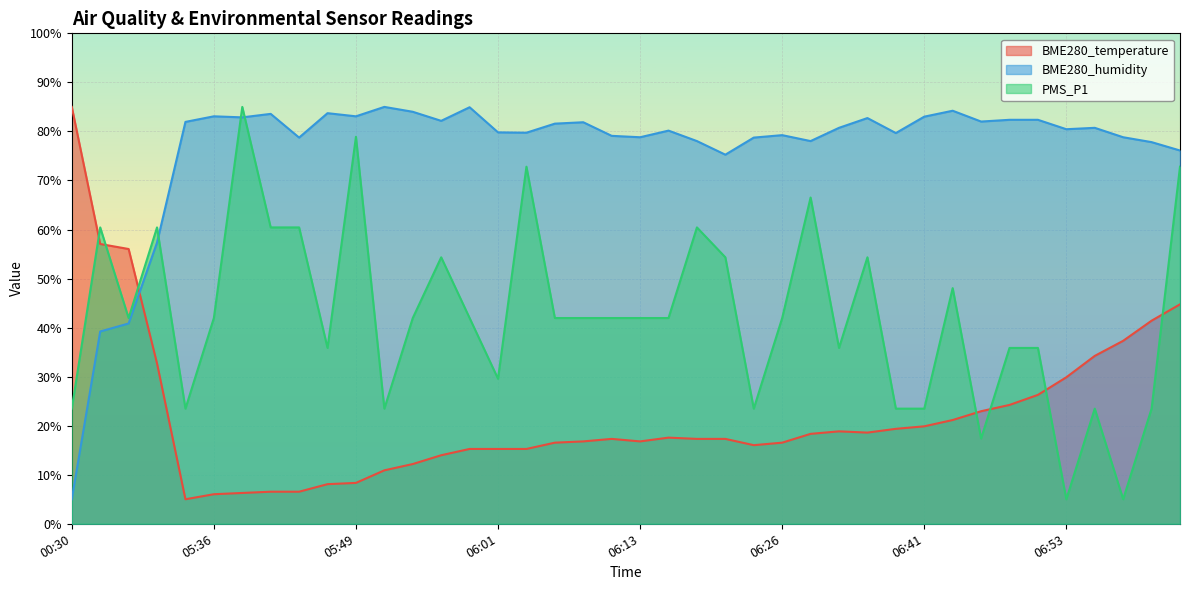

How many lines are shown in the chart?

3